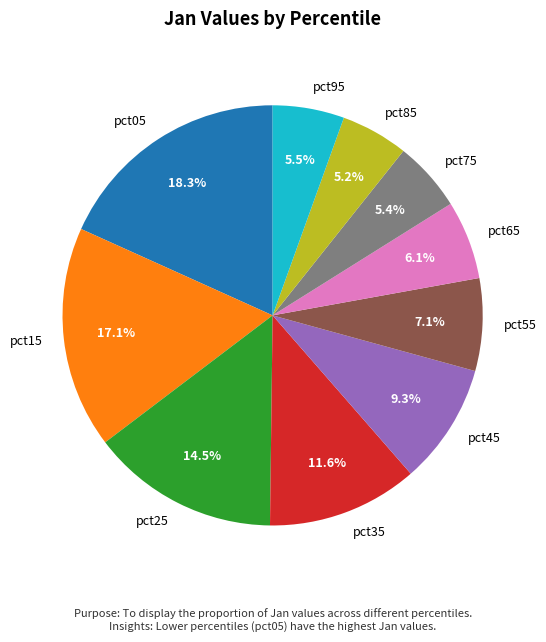

To the nearest percent, what portion does pct05 represent?

18%